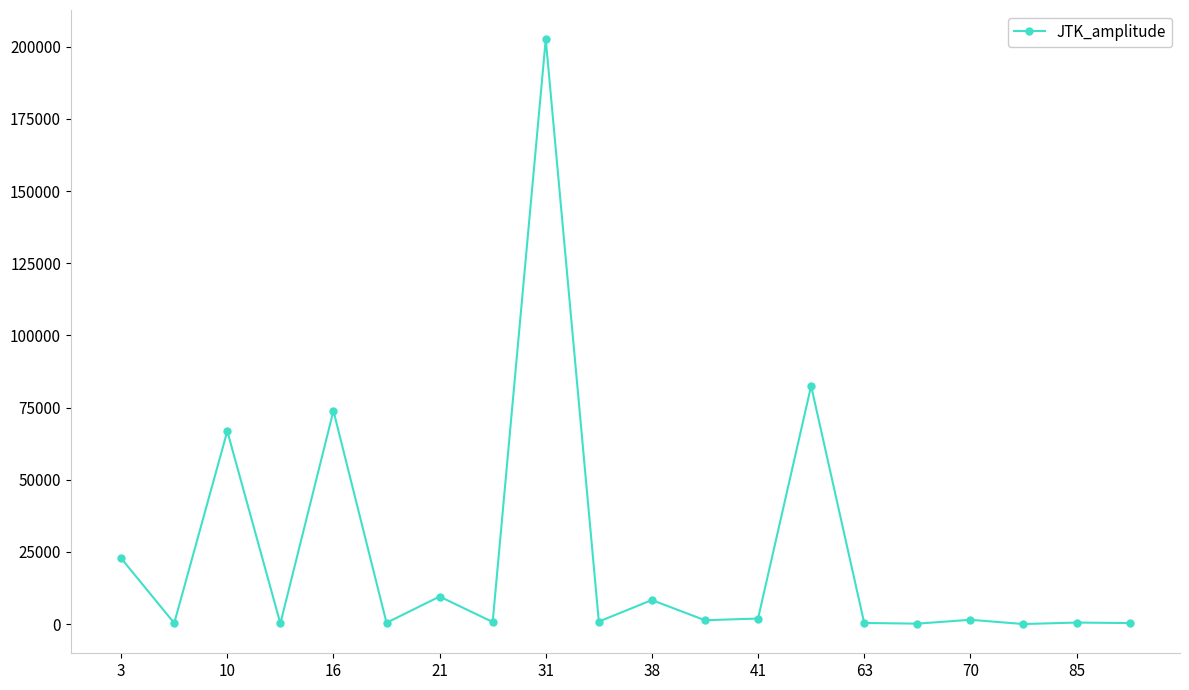

What is the average value?

23758.5